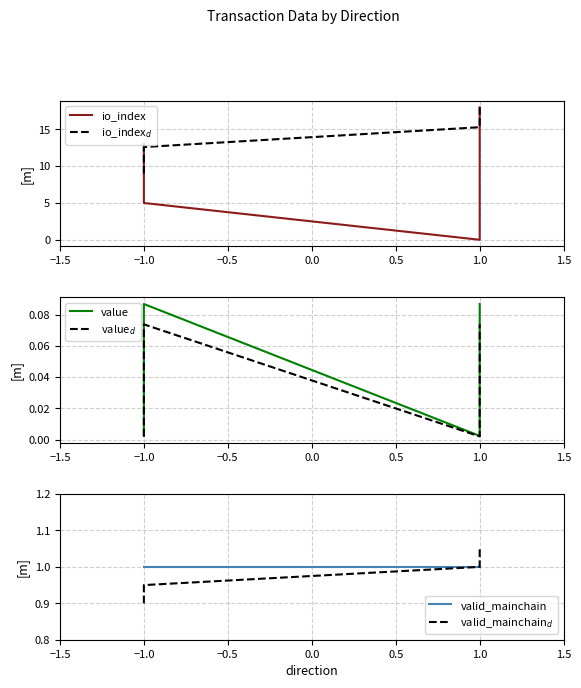

Which has a higher value, 1.0 or −1.0?

−1.0